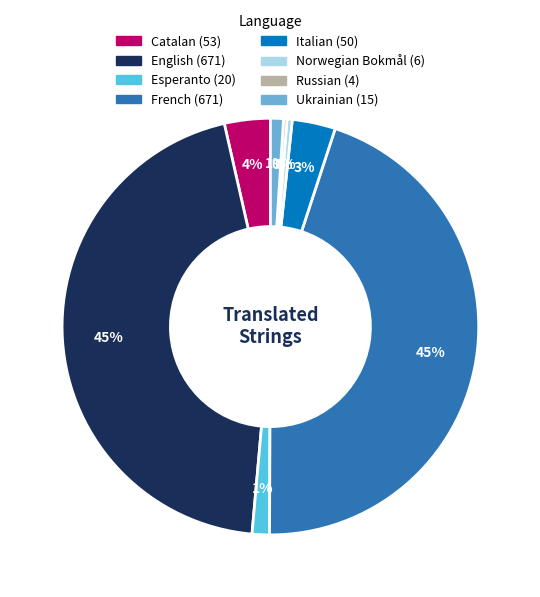

To the nearest percent, what is the average slice percentage?

12%